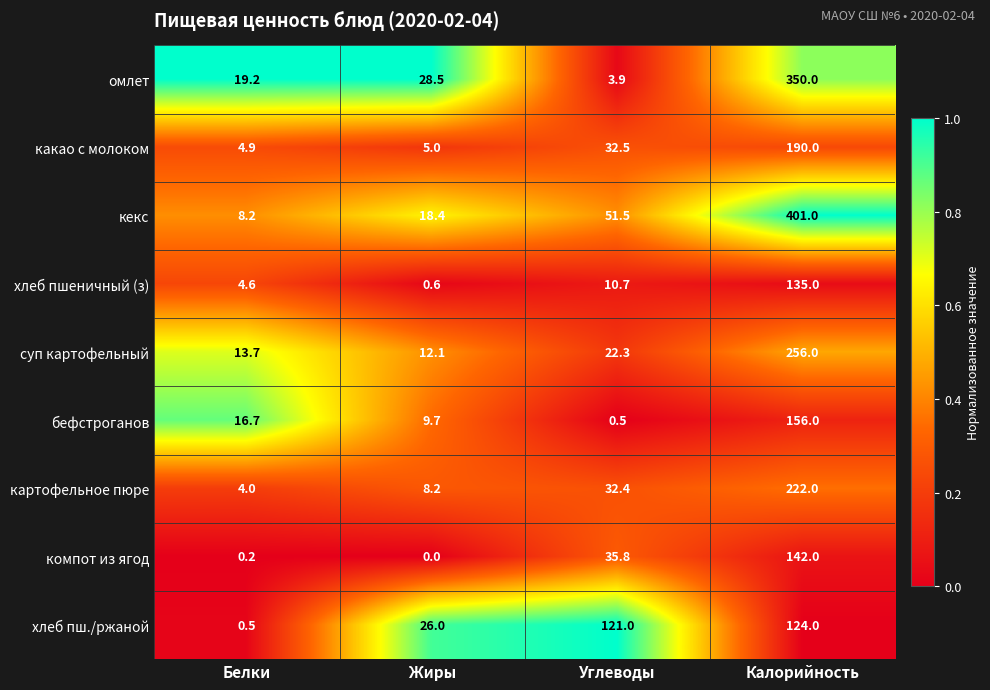

What is the average value of the какао с молоком series?

58.1